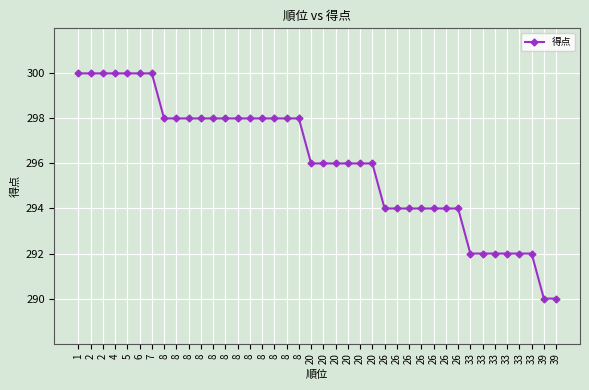

What is the value of the 18th point from the left?

298